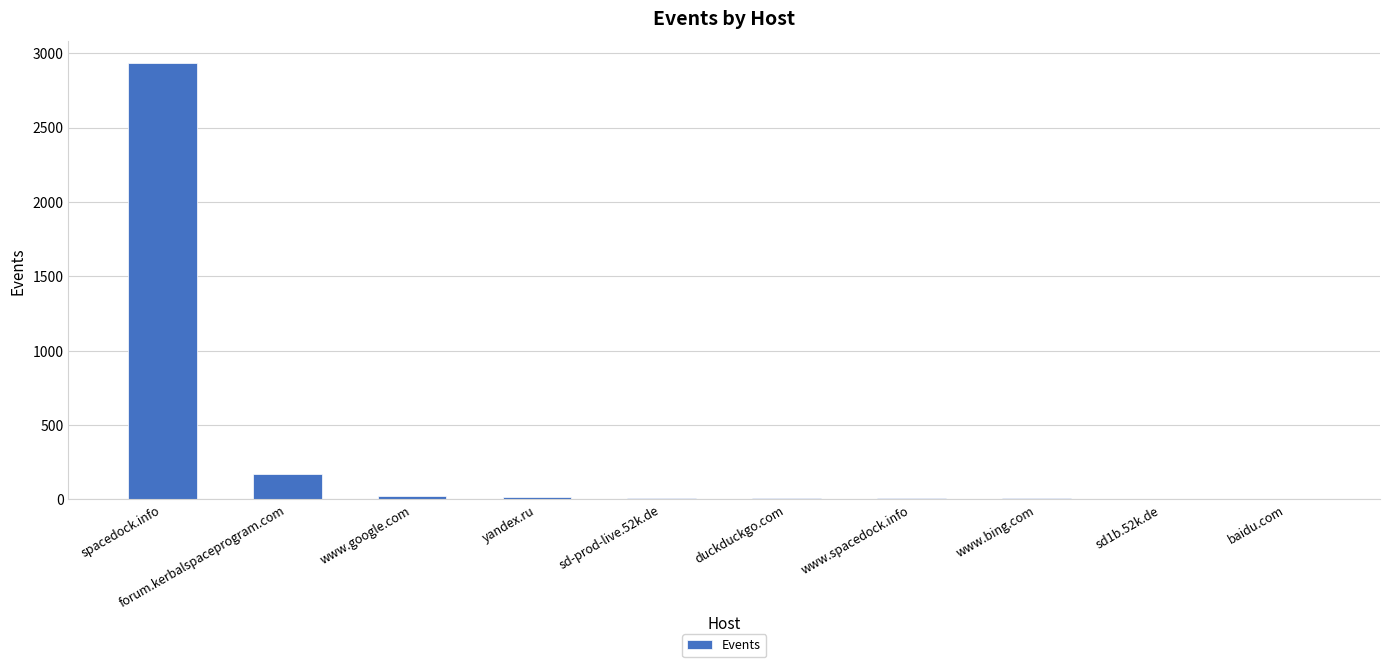

What is the sum of all values?

3194